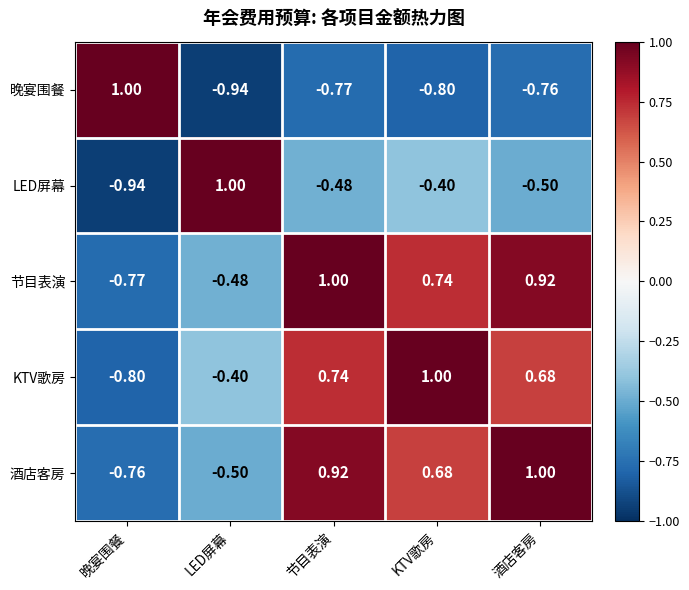

At which label does 晚宴围餐 first exceed 0?

晚宴围餐